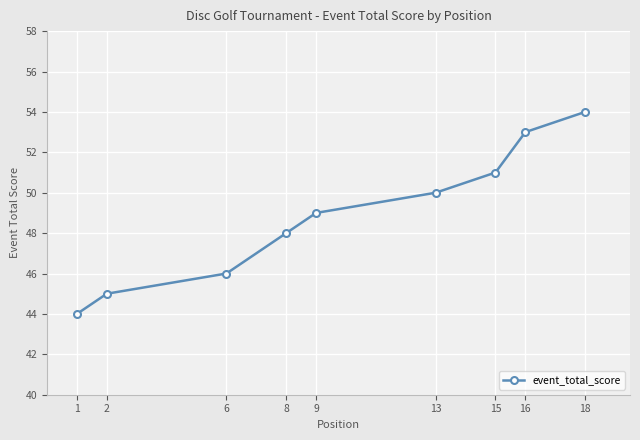

List the labels in order of value, largest first.

18, 16, 15, 13, 9, 8, 6, 2, 1